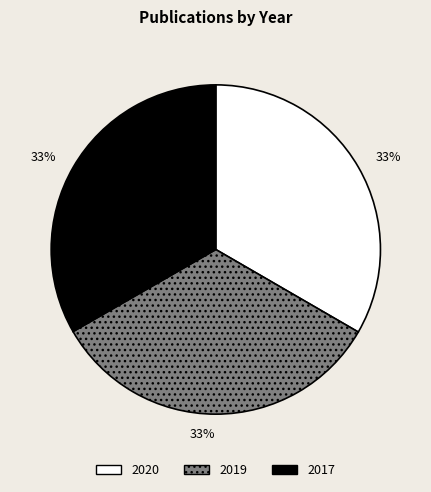

The 2017 slice represents 22% of the pie. True or false?

False